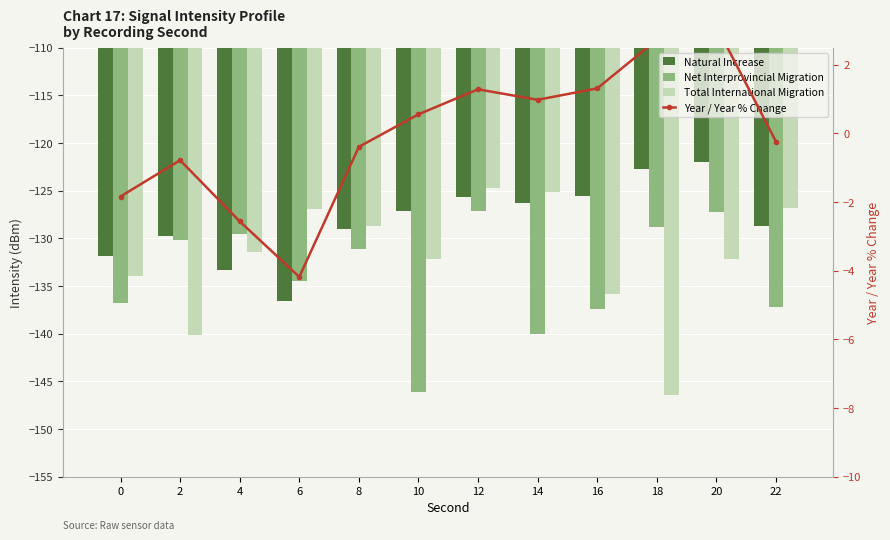

Between 4 and 12, which is larger?

12